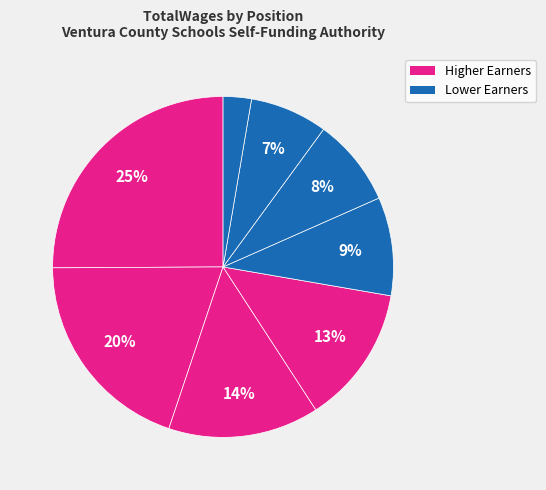

Is there a majority slice in this chart?

No